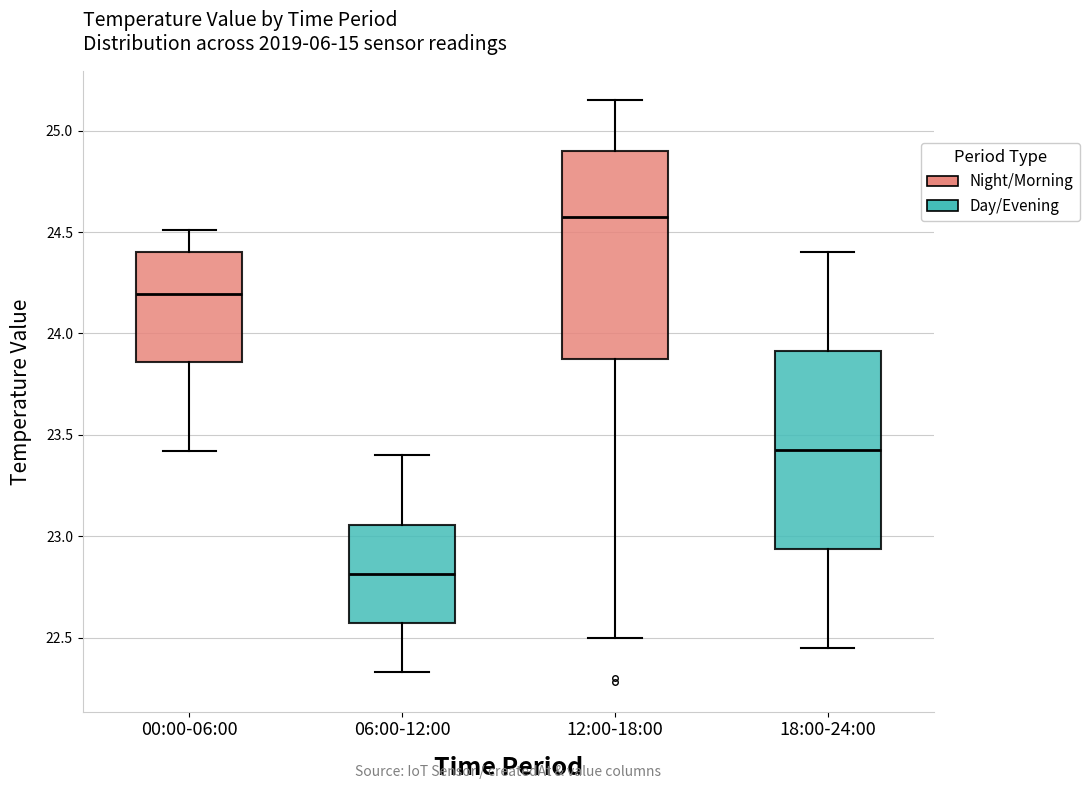

Reading left to right, read every box against the y-axis: the position of its median line, the range the box covers, and the ends of its whiskers. The values are not printed on the chart, so give them approximately, as read against the axis.

00:00-06:00: median 24.20, box 23.85 to 24.40, whiskers 23.40 to 24.50
06:00-12:00: median 22.80, box 22.55 to 23.05, whiskers 22.35 to 23.40
12:00-18:00: median 24.60, box 23.90 to 24.90, whiskers 22.50 to 25.15
18:00-24:00: median 23.45, box 22.95 to 23.90, whiskers 22.45 to 24.40